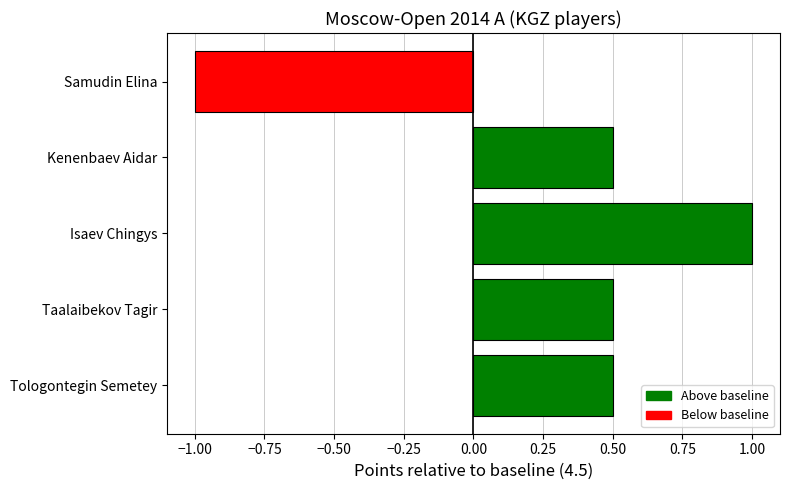

How many distinct data groups are displayed?

1